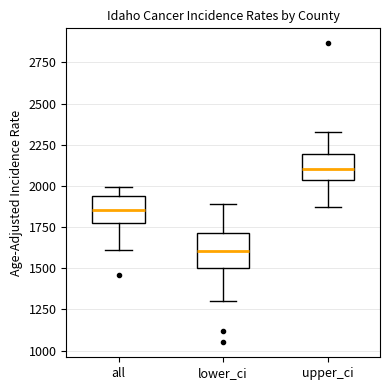

Where does the median line of the box for lower_ci sit on the y-axis? The values are not printed on the chart, so give them approximately, as read against the axis.

1600